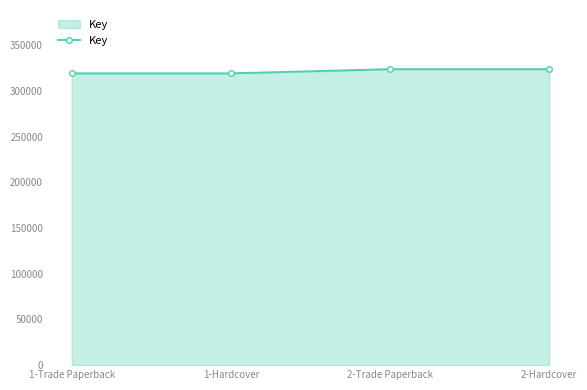

What is the change in value from 1-Trade Paperback to 2-Trade Paperback?

+4573